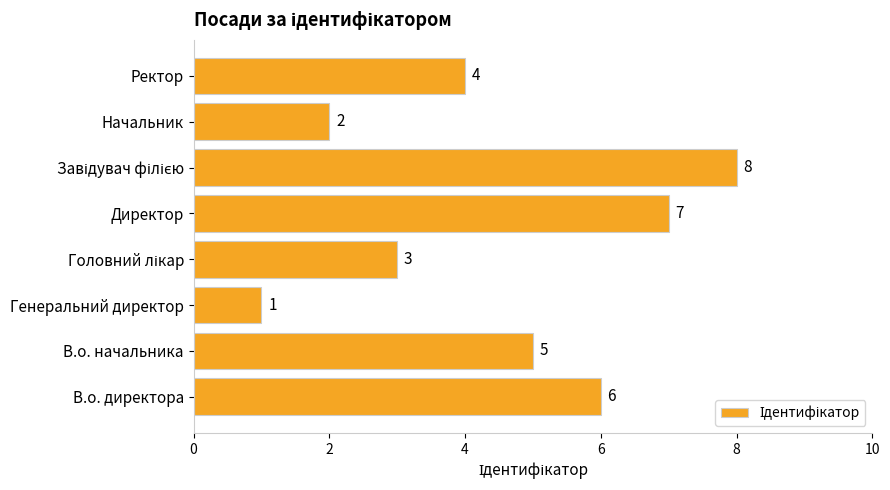

Are the bars grouped side by side (vs. stacked)?

No